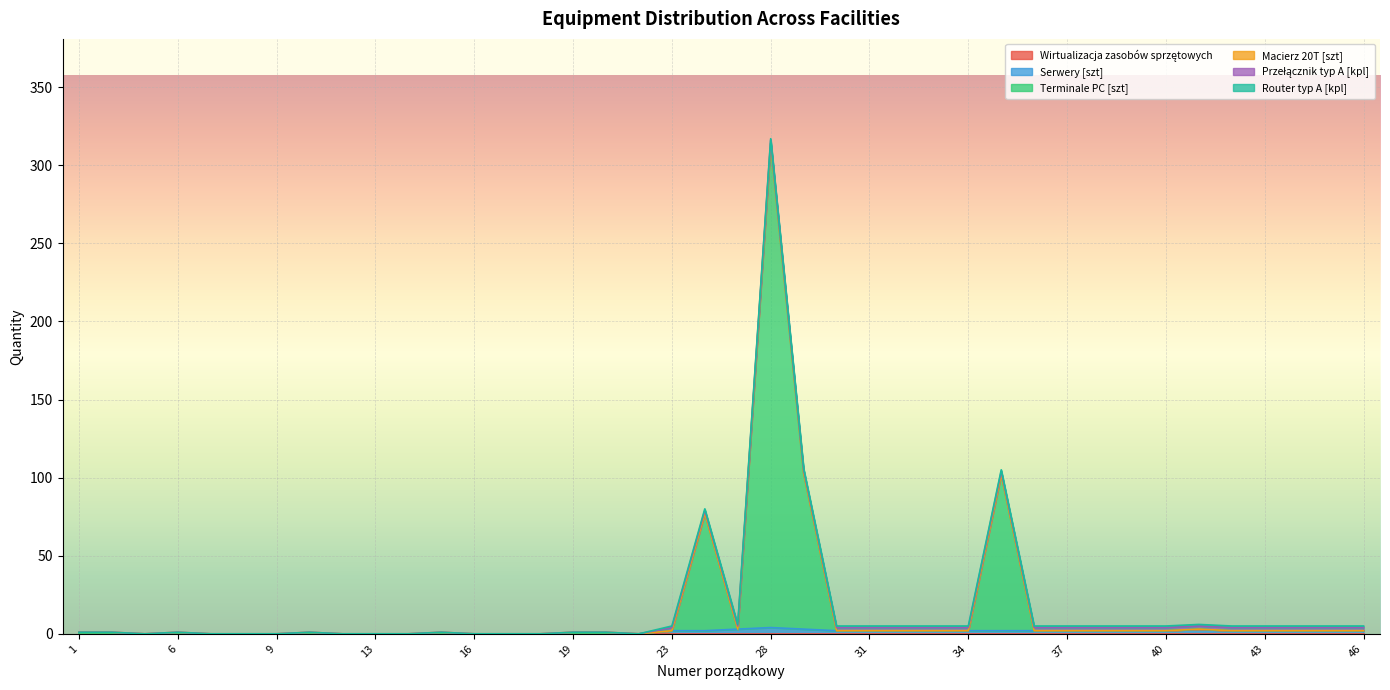

Rank the series by their maximum value, from highest to lowest.

Terminale PC [szt], Serwery [szt], Przełącznik typ A [kpl], Macierz 20T [szt], Router typ A [kpl], Wirtualizacja zasobów sprzętowych